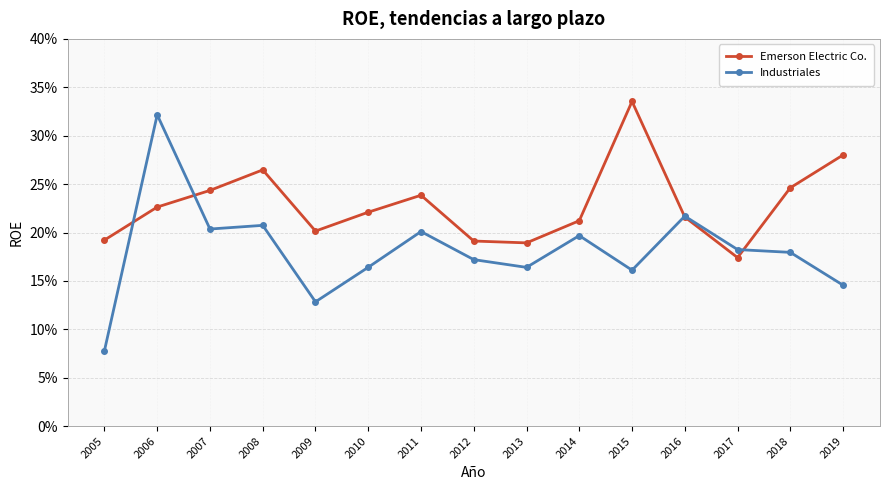

Count the Emerson Electric Co. values in the range 0 to 1.

15